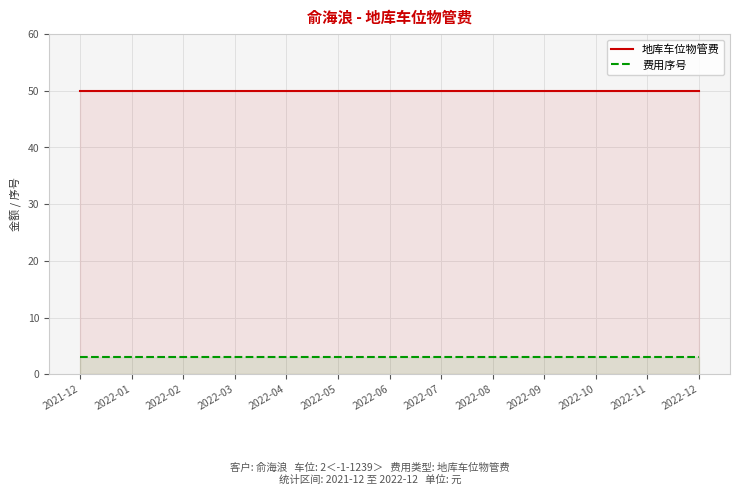

What position from the left is 2022-04?

5